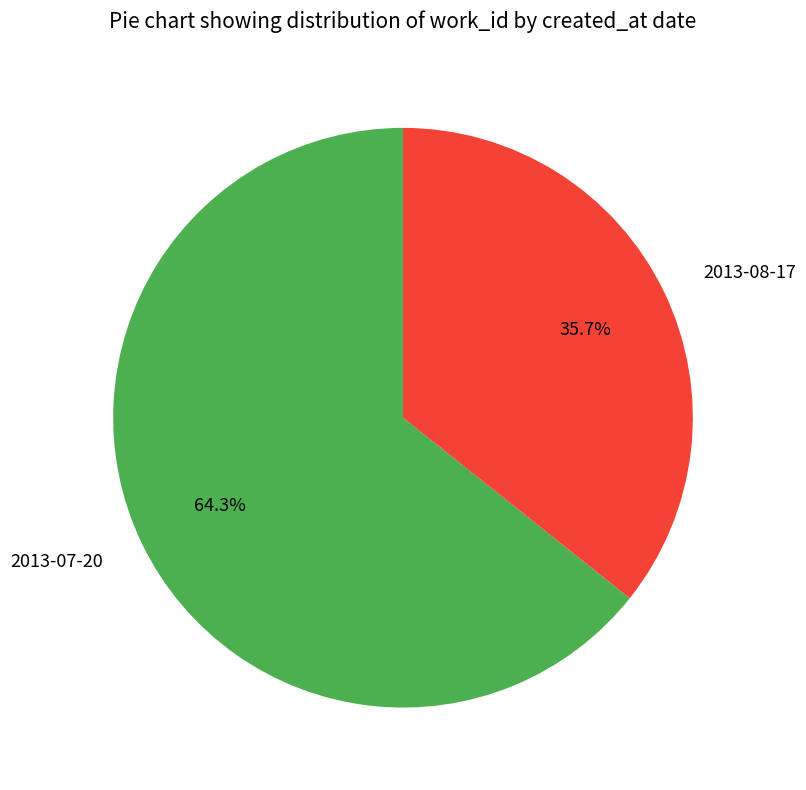

Count the number of slices in the pie.

2